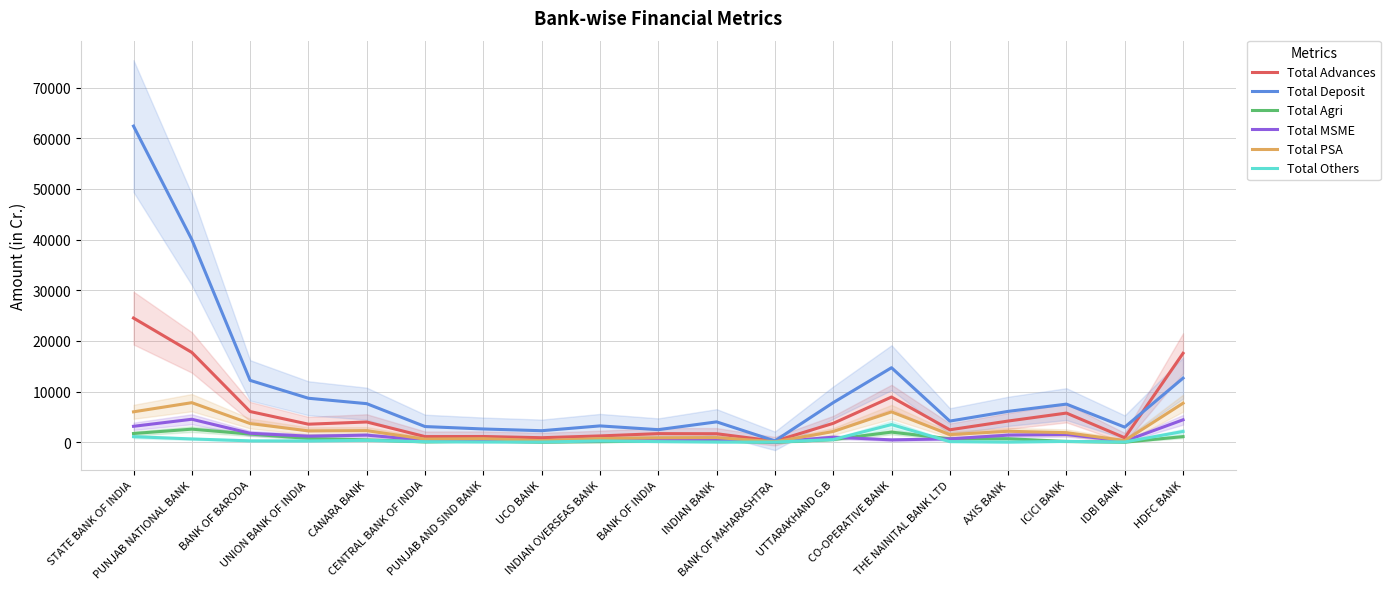

What is the value of the Total PSA point at the 10th from the left?

887.9